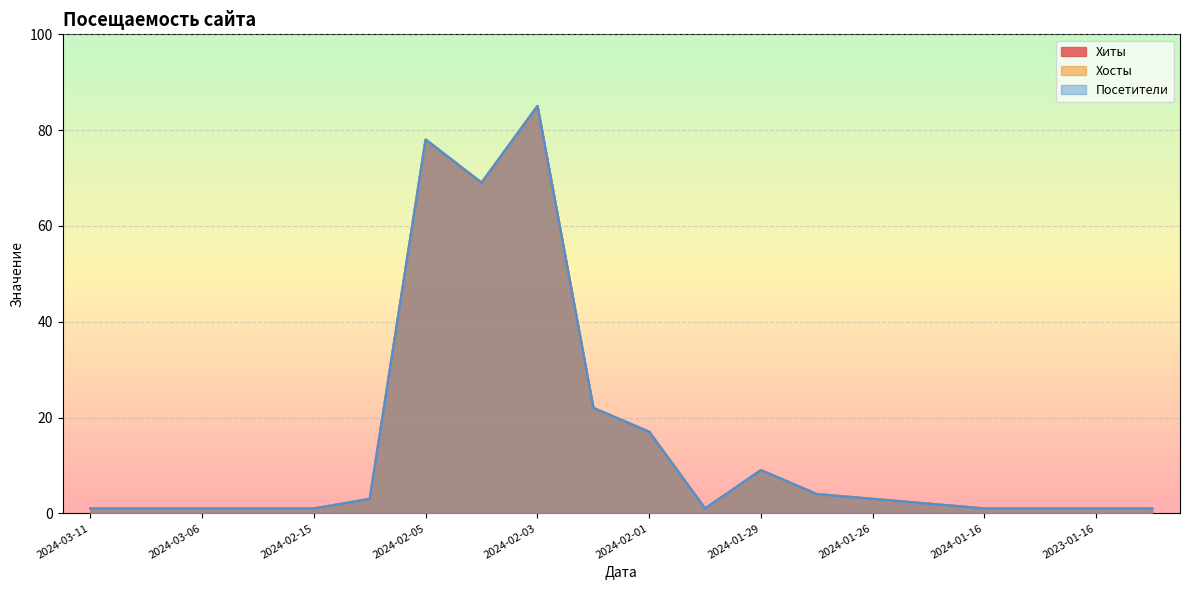

Rank the series by their maximum value, from highest to lowest.

Хиты, Хосты, Посетители